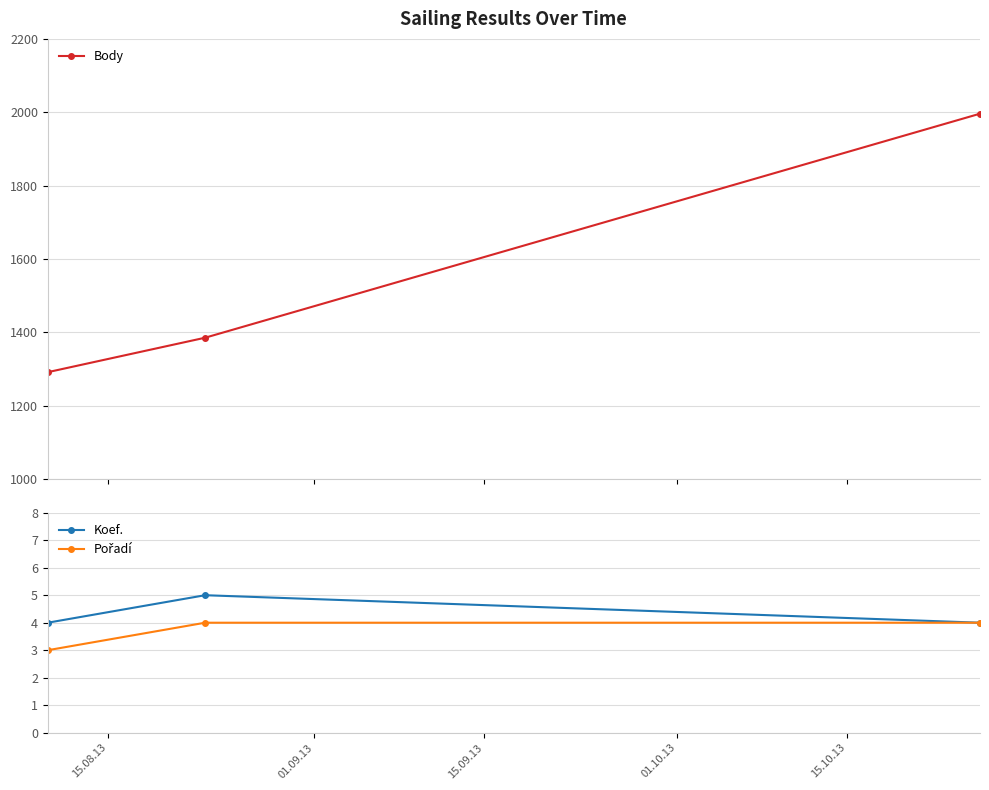

Which series has the largest total across all categories?

Body